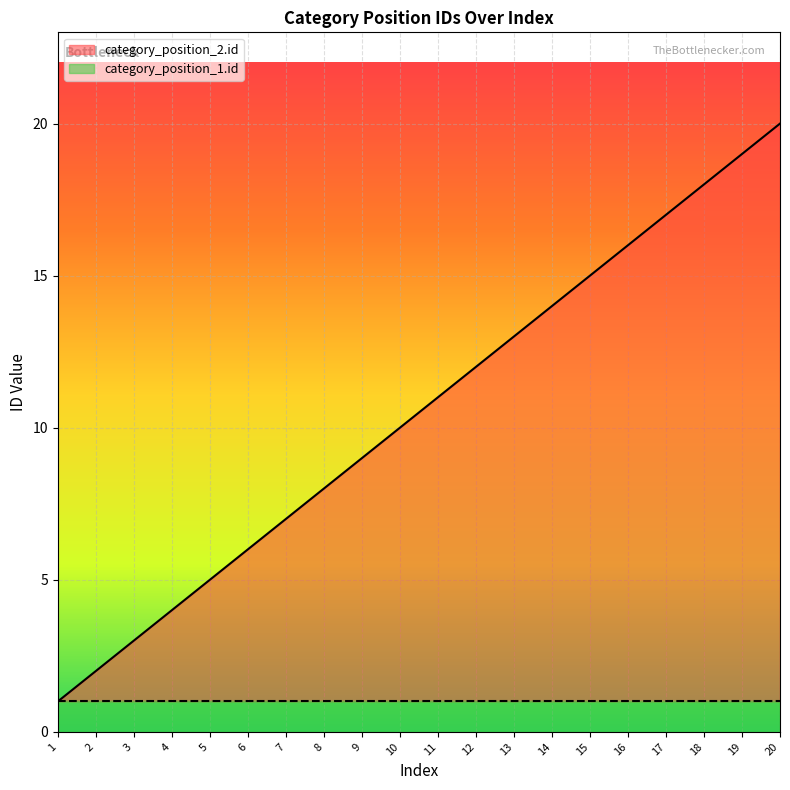

Is this an area chart (filled region under the line)?

No